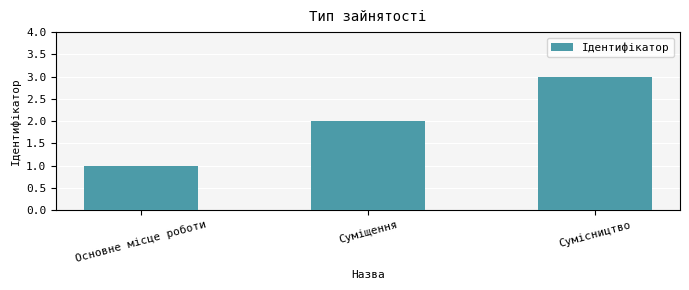

What position from the left is Суміщення?

2